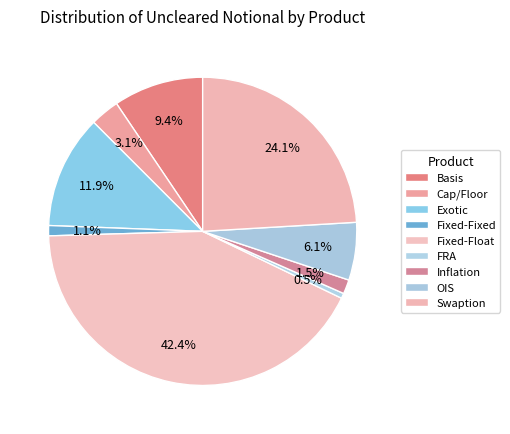

True or false: FRA accounts for 1% of the total.

True